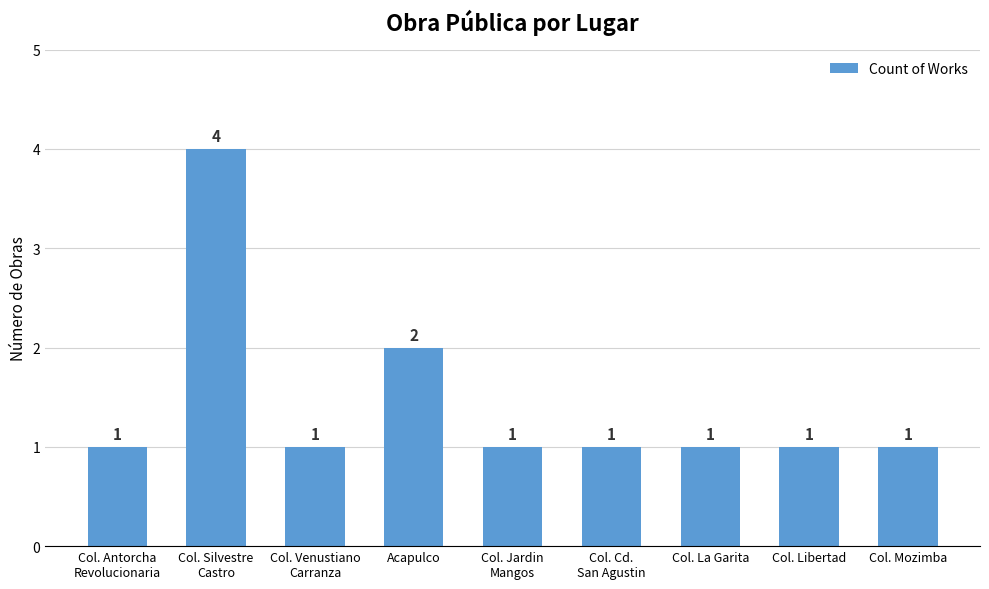

What is the label of the 4th bar from the right?

Col. Cd.
San Agustin